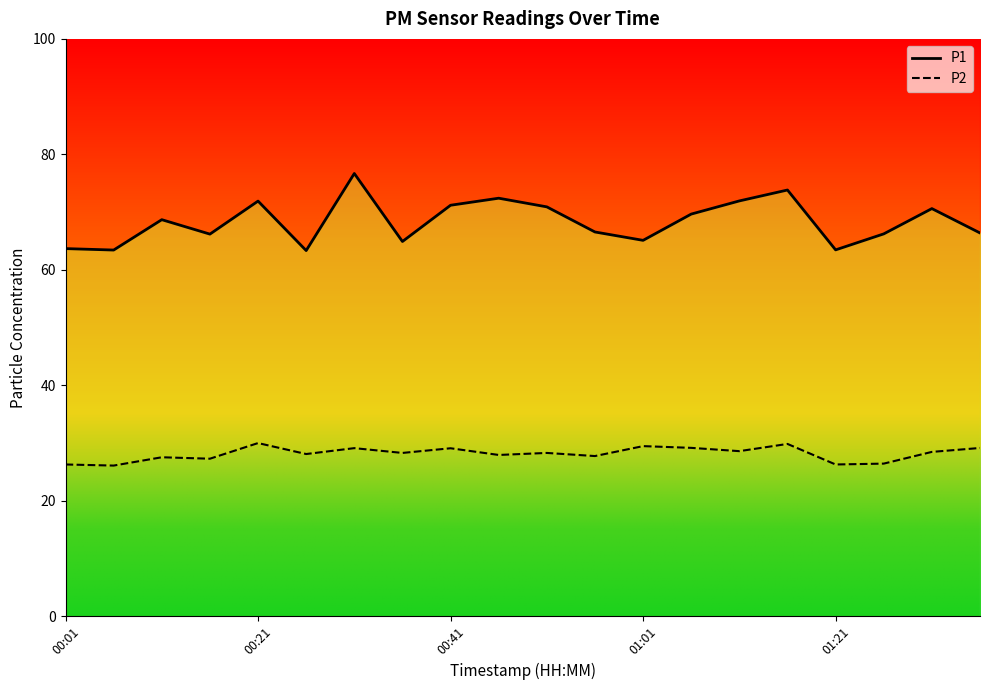

At which category is the sum across all series the highest?

6